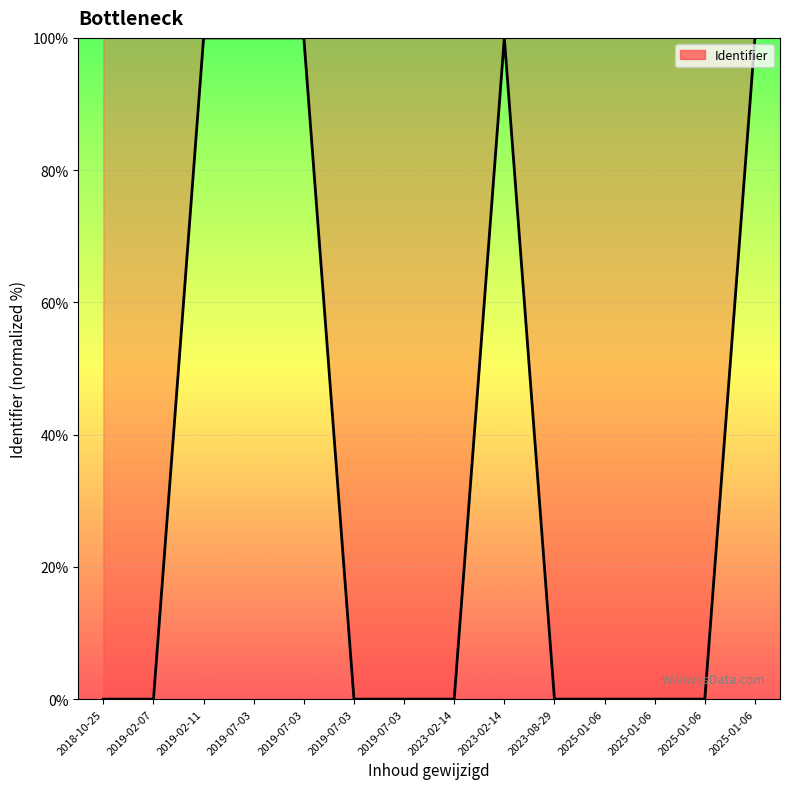

What is the greatest value displayed?

100.0